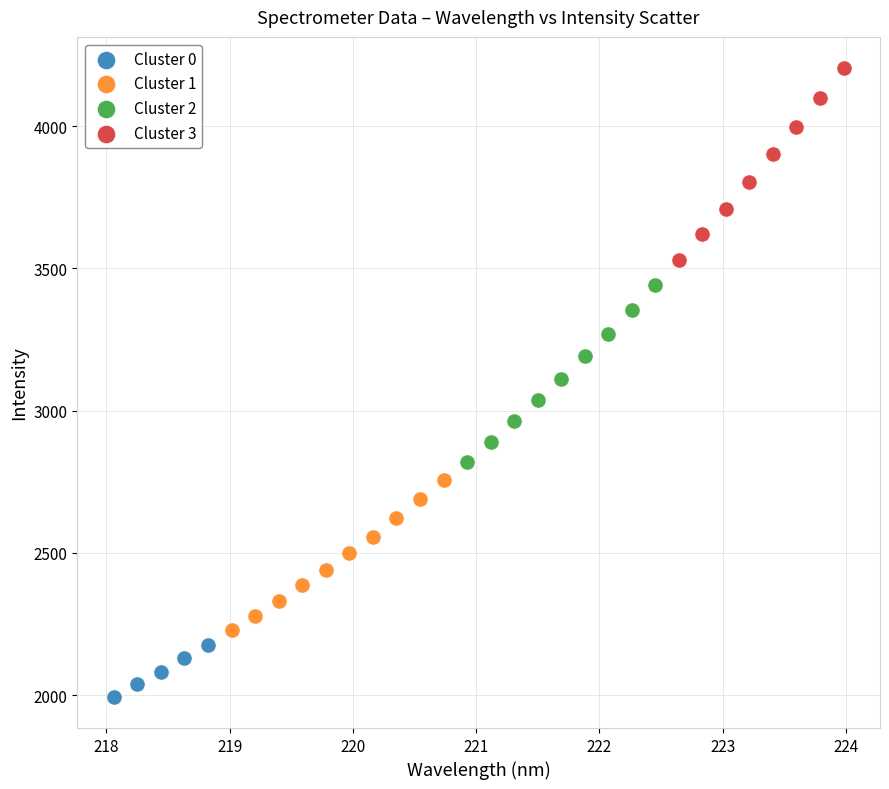

What are all the series names shown in the legend?

Cluster 0, Cluster 1, Cluster 2, Cluster 3